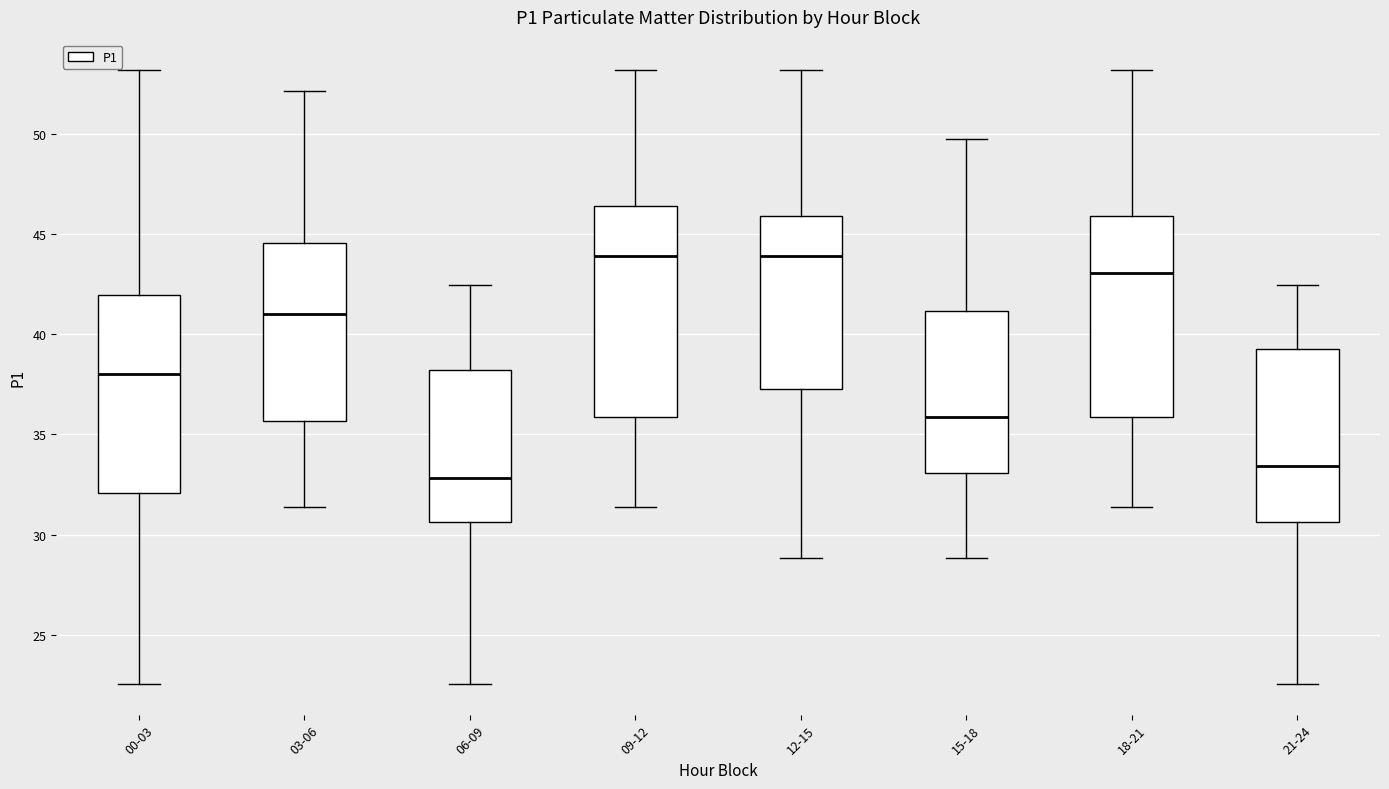

Reading left to right, read every box against the y-axis: the position of its median line, the range the box covers, and the ends of its whiskers. The values are not printed on the chart, so give them approximately, as read against the axis.

00-03: median 38.0, box 32.0 to 42.0, whiskers 22.5 to 53.0
03-06: median 41.0, box 35.5 to 44.5, whiskers 31.5 to 52.0
06-09: median 33.0, box 30.5 to 38.0, whiskers 22.5 to 42.5
09-12: median 44.0, box 36.0 to 46.5, whiskers 31.5 to 53.0
12-15: median 44.0, box 37.5 to 46.0, whiskers 29.0 to 53.0
15-18: median 36.0, box 33.0 to 41.0, whiskers 29.0 to 49.5
18-21: median 43.0, box 36.0 to 46.0, whiskers 31.5 to 53.0
21-24: median 33.5, box 30.5 to 39.5, whiskers 22.5 to 42.5